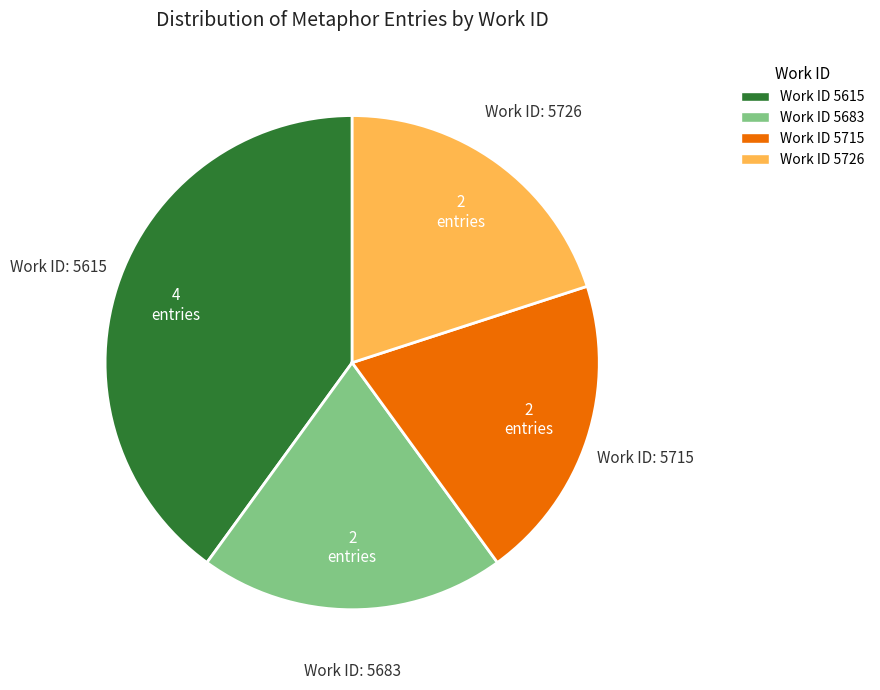

Does any single category account for the majority?

No